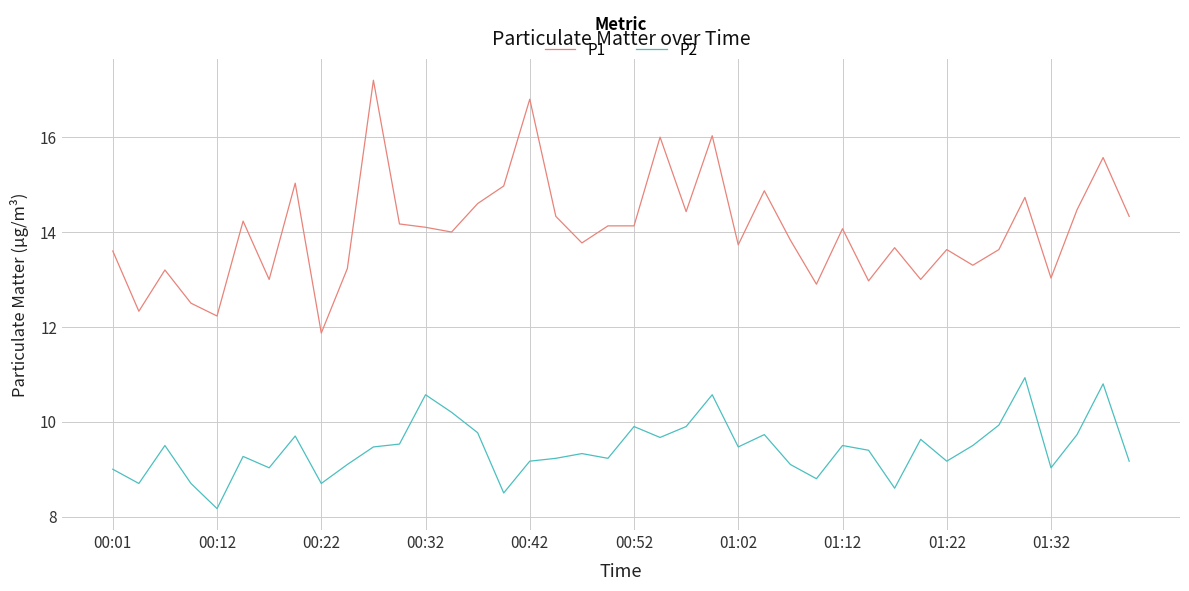

What are all the series names shown in the legend?

P1, P2